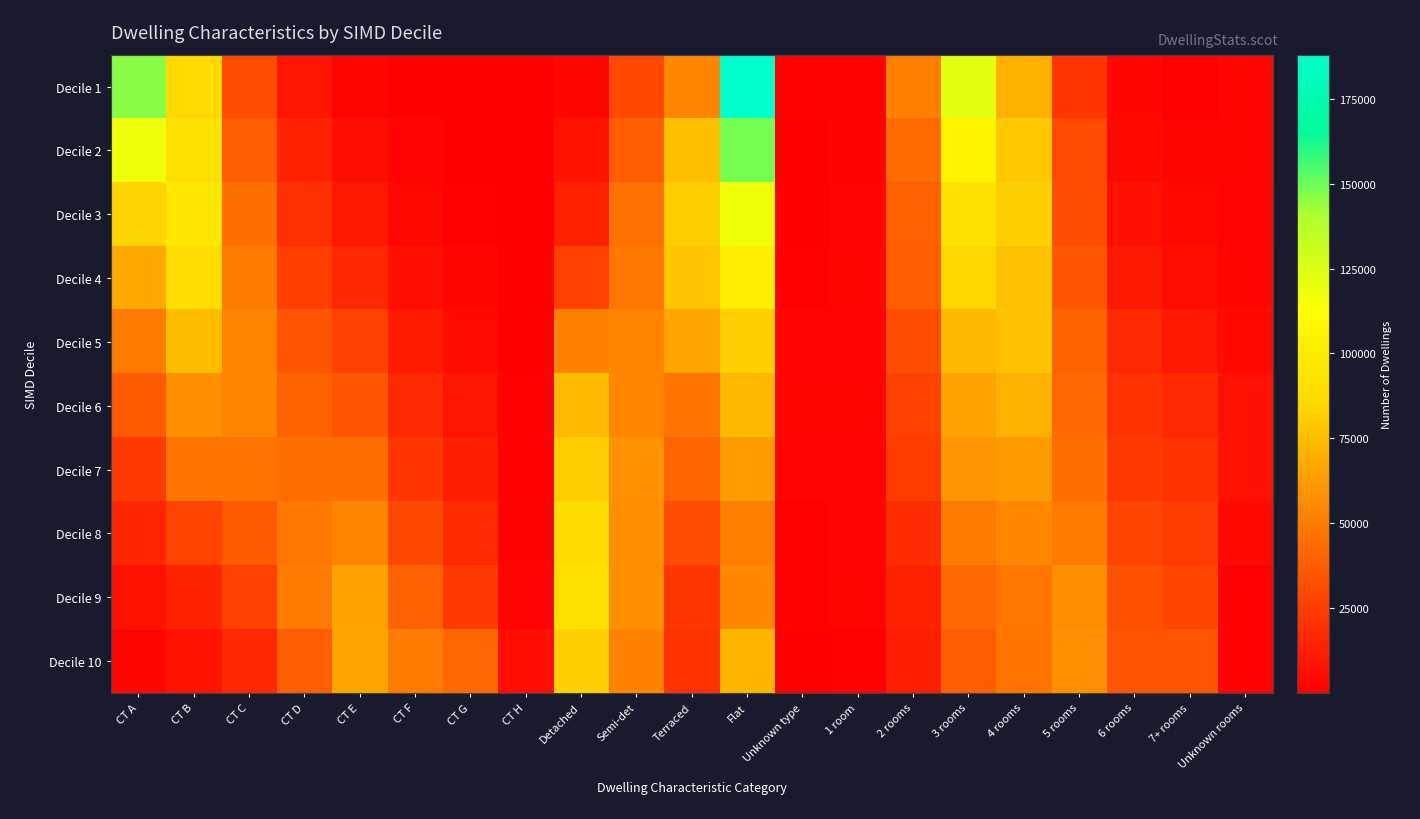

At 6 rooms, list the series in order from smallest to largest.

Decile 1, Decile 2, Decile 3, Decile 4, Decile 5, Decile 6, Decile 7, Decile 8, Decile 9, Decile 10